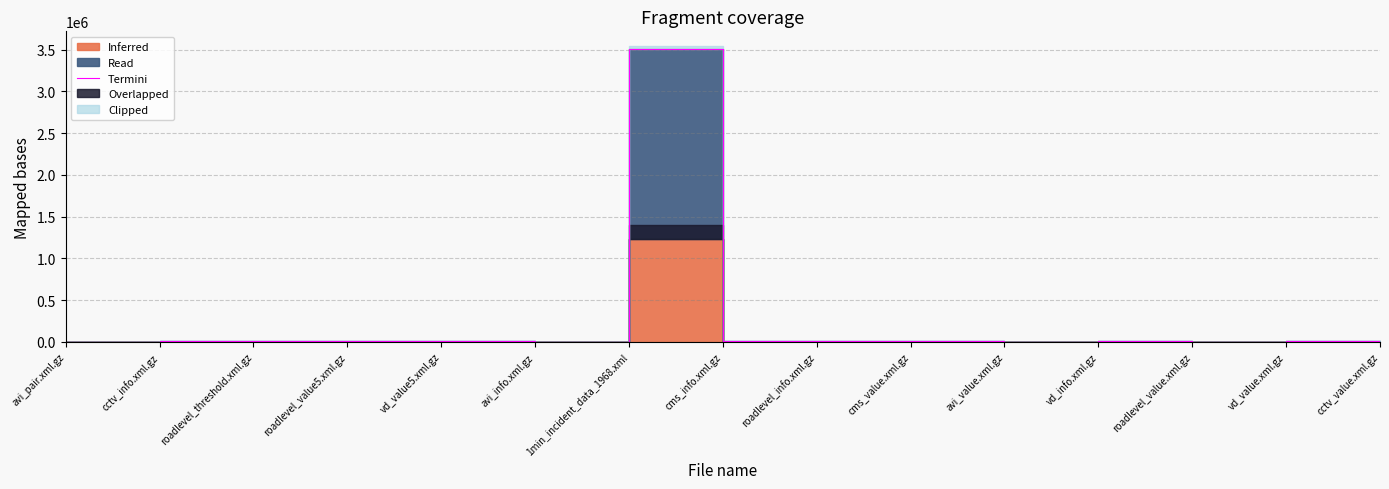

List the labels in order of value, smallest first.

avi_pair.xml.gz, avi_info.xml.gz, avi_value.xml.gz, roadlevel_value.xml.gz, vd_value5.xml.gz, vd_info.xml.gz, roadlevel_value5.xml.gz, vd_value.xml.gz, cms_value.xml.gz, cctv_value.xml.gz, roadlevel_info.xml.gz, cctv_info.xml.gz, cms_info.xml.gz, roadlevel_threshold.xml.gz, 1min_incident_data_1968.xml